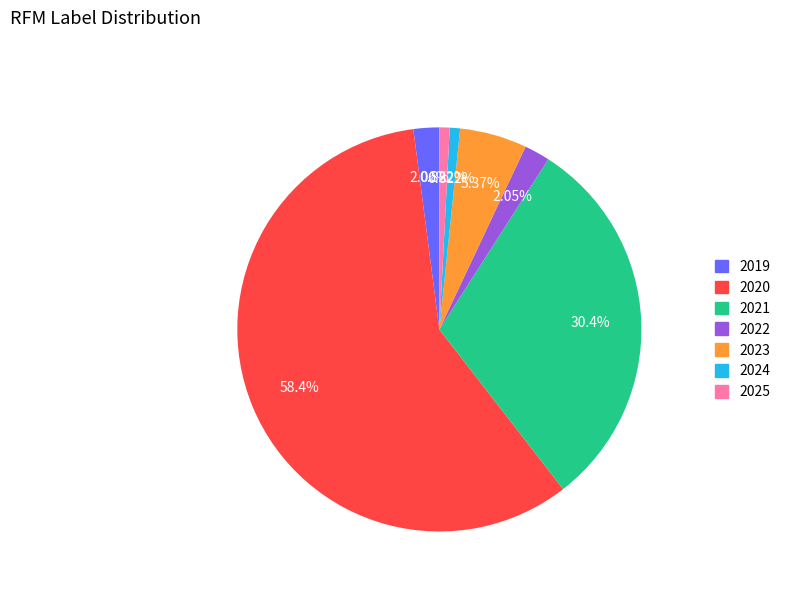

What is the ratio of the value at 2024 to the value at 2019?

0.4